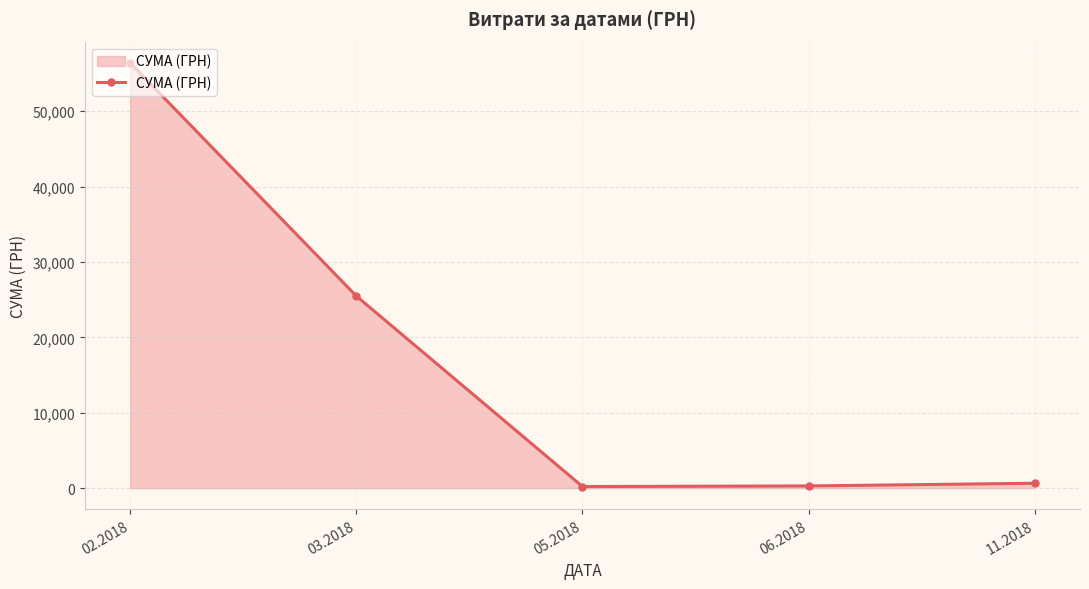

Is it true that the value at 11.2018 is 650.0?

True